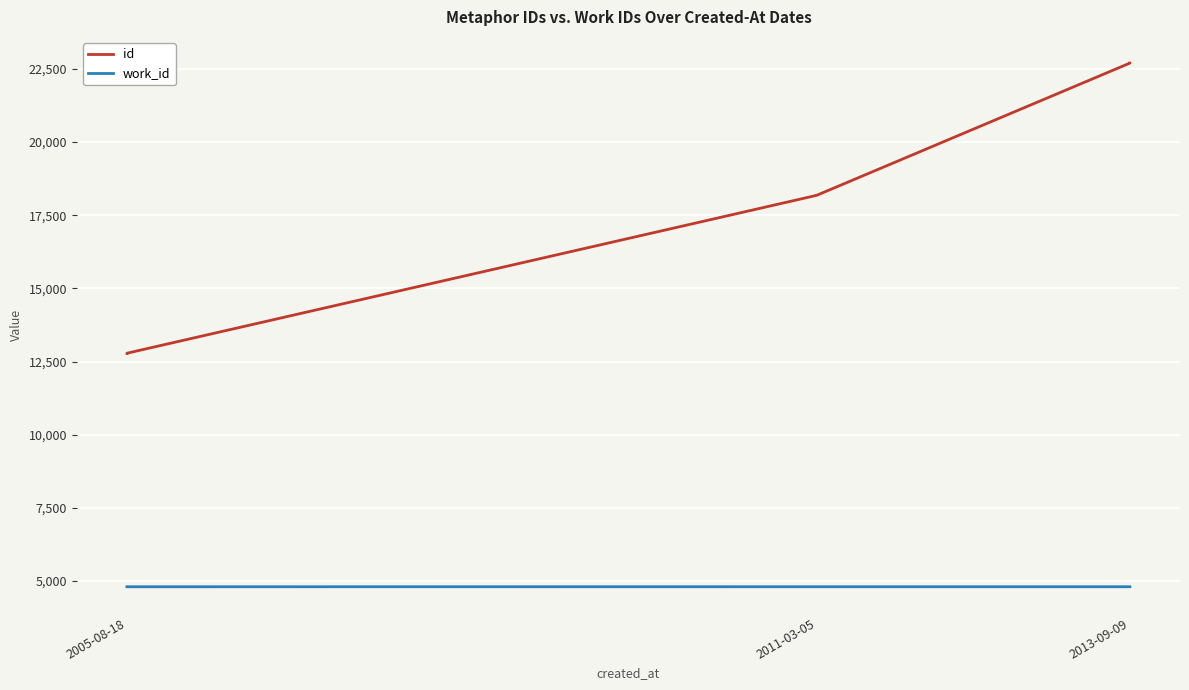

True or false: id and work_id cross at least once.

False